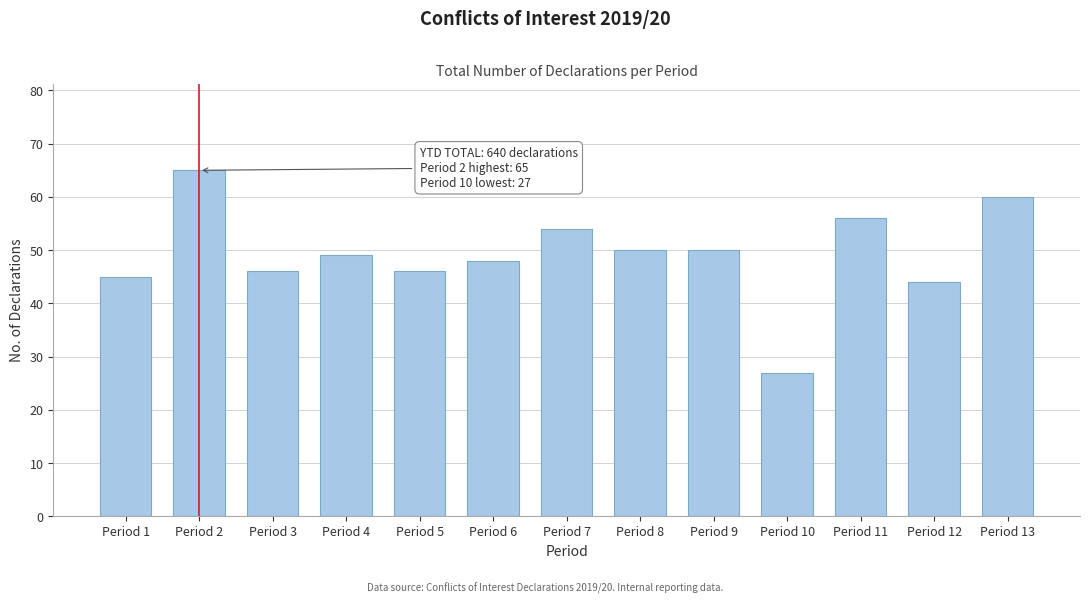

Reading left to right, what are all the values shown in this chart?

Period 1=45	Period 2=65	Period 3=46	Period 4=49	Period 5=46	Period 6=48	Period 7=54	Period 8=50	Period 9=50	Period 10=27	Period 11=56	Period 12=44	Period 13=60